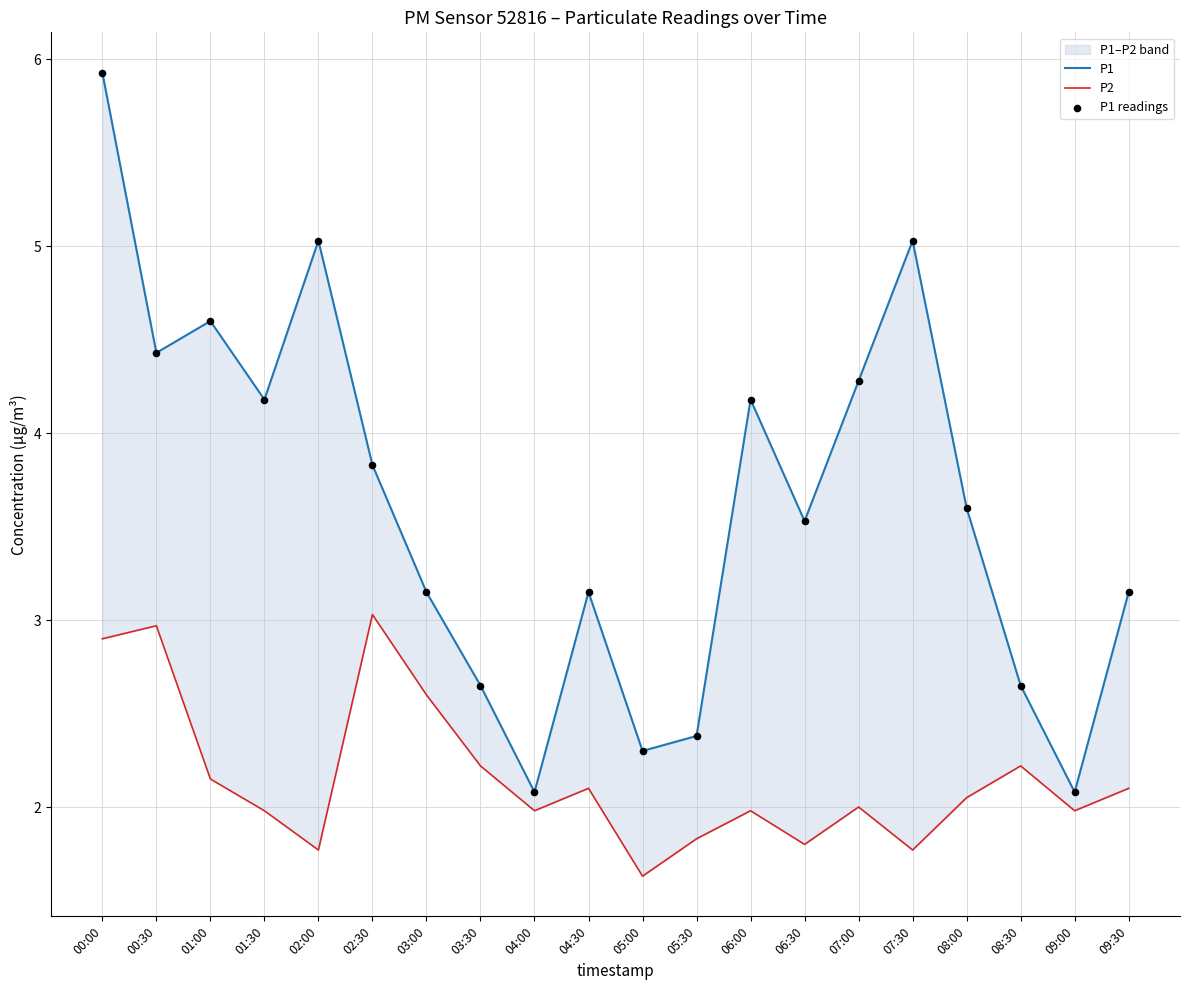

At which category is the sum across all series the highest?

00:00